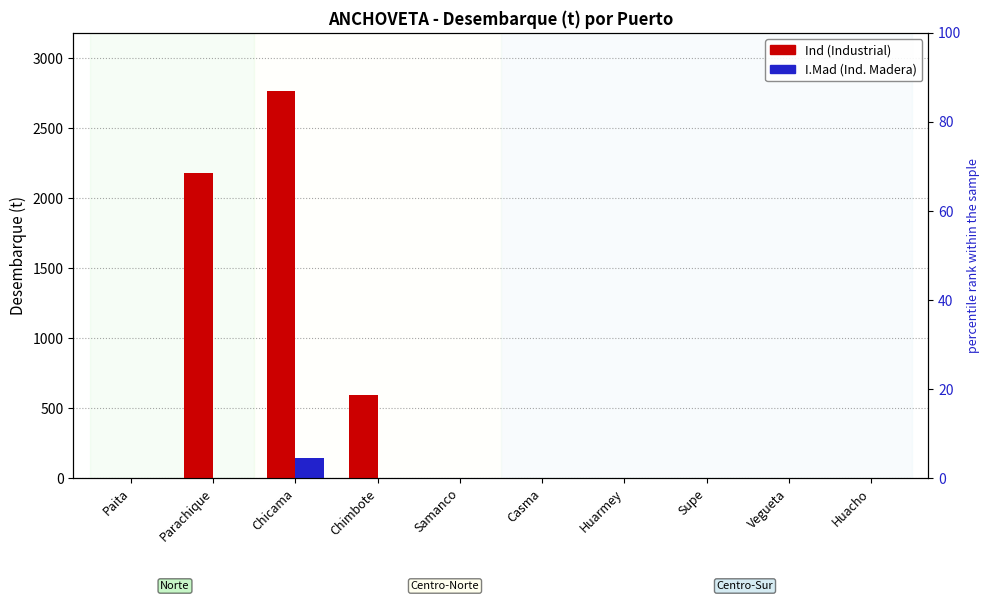

How many bars are there in each group?

2